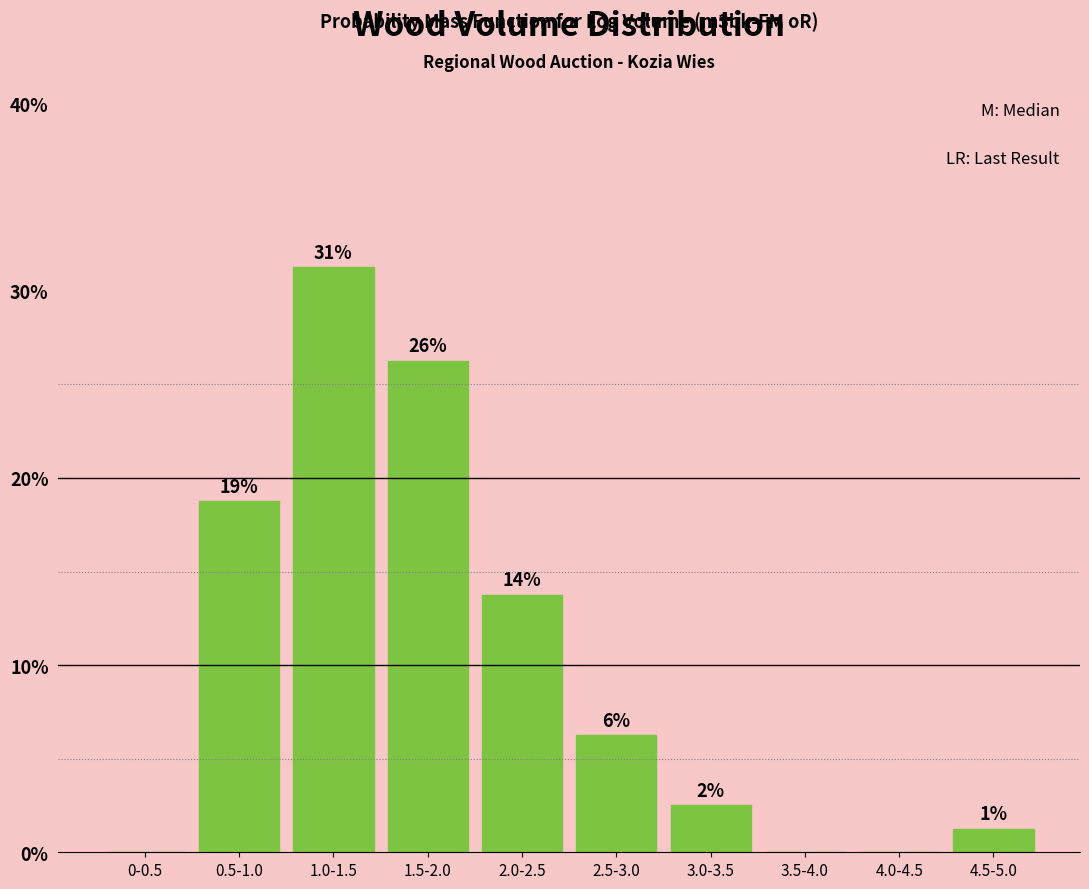

Are the bars horizontal?

No